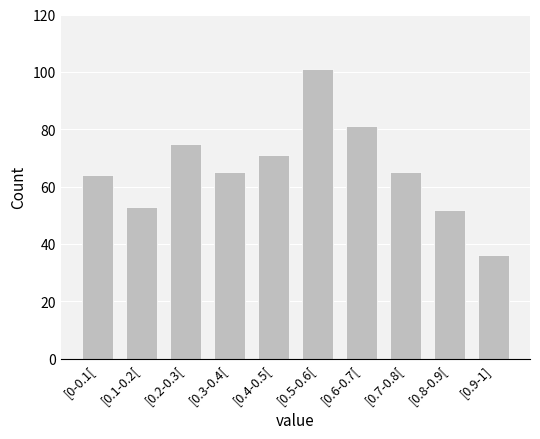

Reading right to left, what are all the values shown in this chart?

[0.9-1]=36	[0.8-0.9[=52	[0.7-0.8[=65	[0.6-0.7[=81	[0.5-0.6[=101	[0.4-0.5[=71	[0.3-0.4[=65	[0.2-0.3[=75	[0.1-0.2[=53	[0-0.1[=64